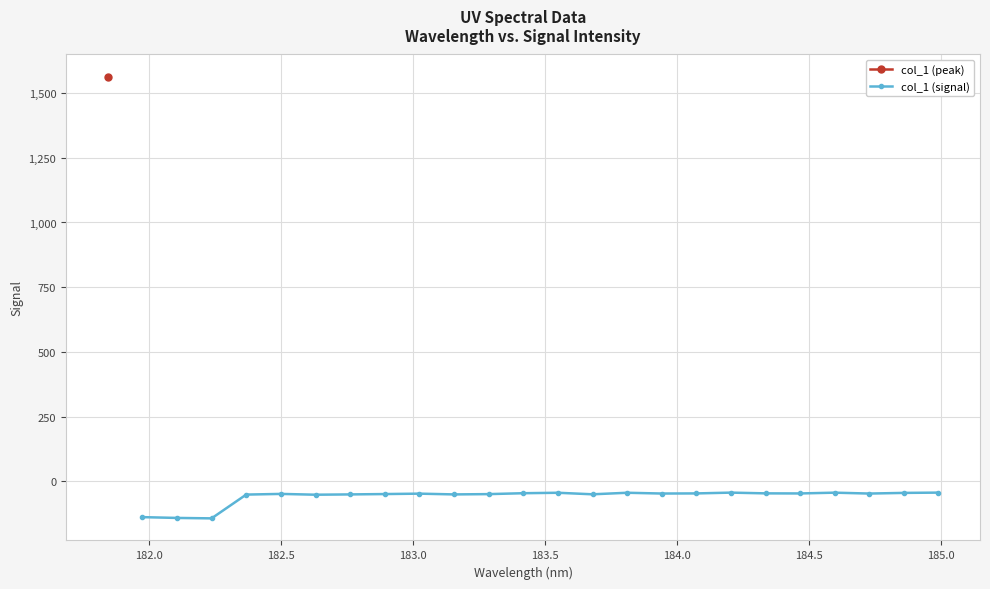

What is the sum of all values?

-1425.0